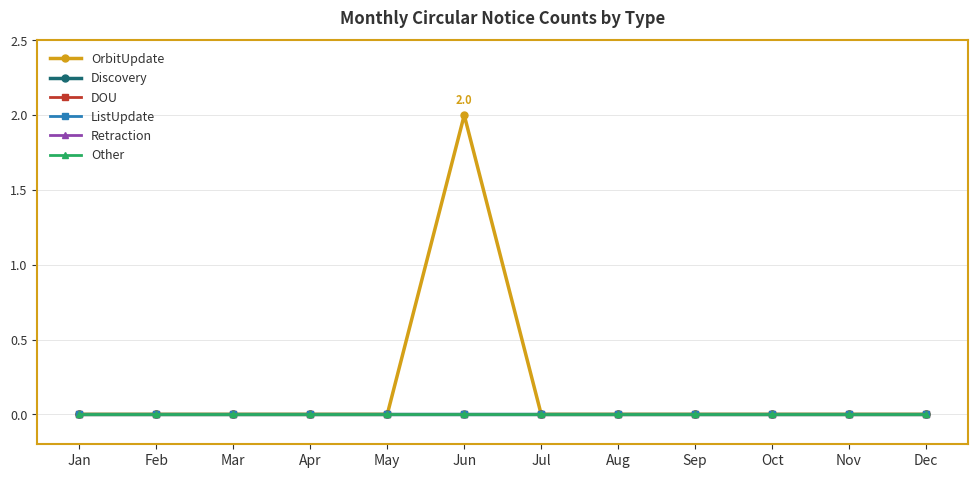

Does the chart have visible grid lines?

Yes